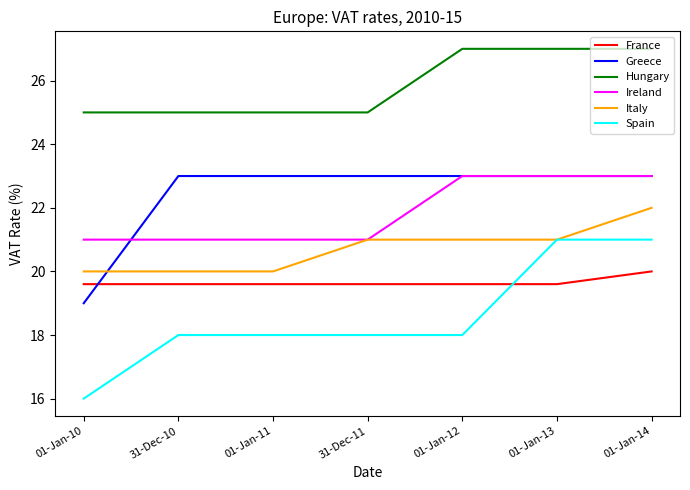

Between 01-Jan-10 and 31-Dec-10, which series saw the biggest shift?

Greece